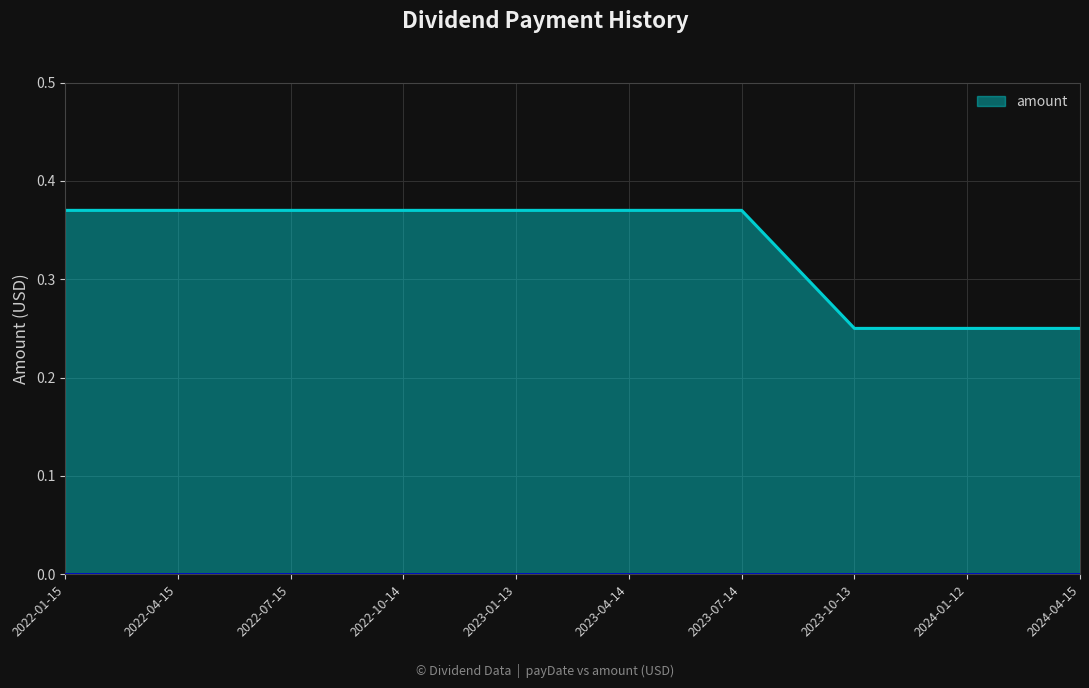

What is the change in value from 2022-01-15 to 2023-10-13?

-0.1